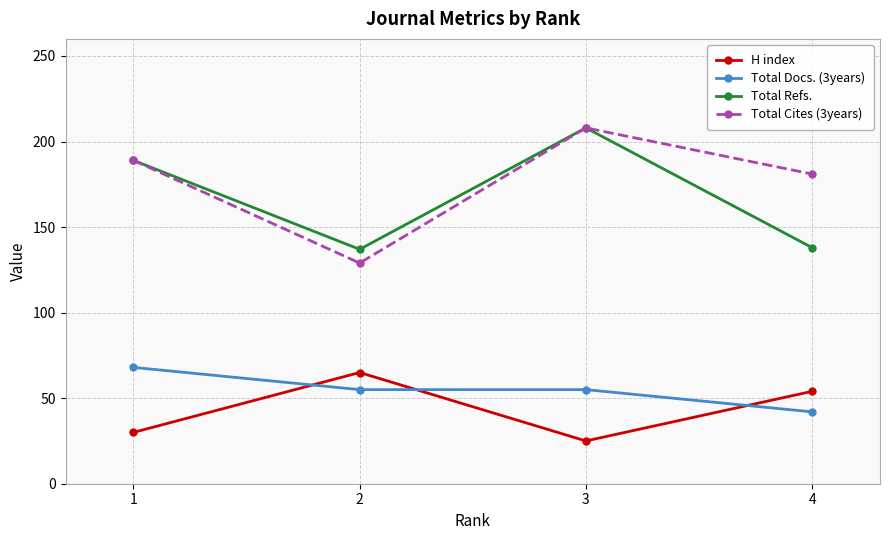

In Total Refs., how many points are higher than both neighbors (excluding endpoints)?

1